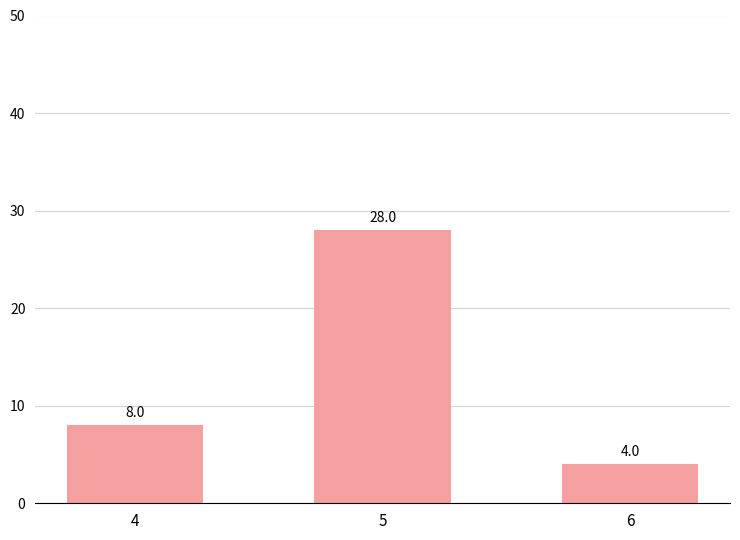

What is the minimum value shown in the chart?

4